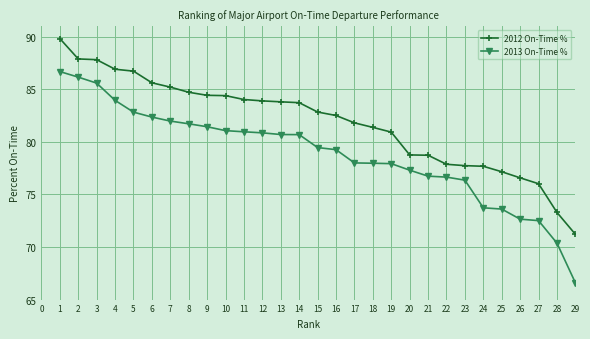

True or false: 2012 On-Time % and 2013 On-Time % cross at least once.

False